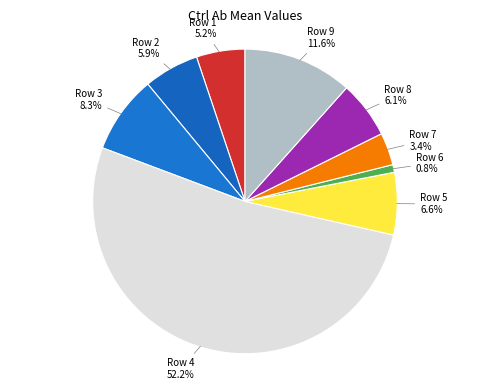

To the nearest percent, what is the difference between the largest and smallest slice percentages?

51%